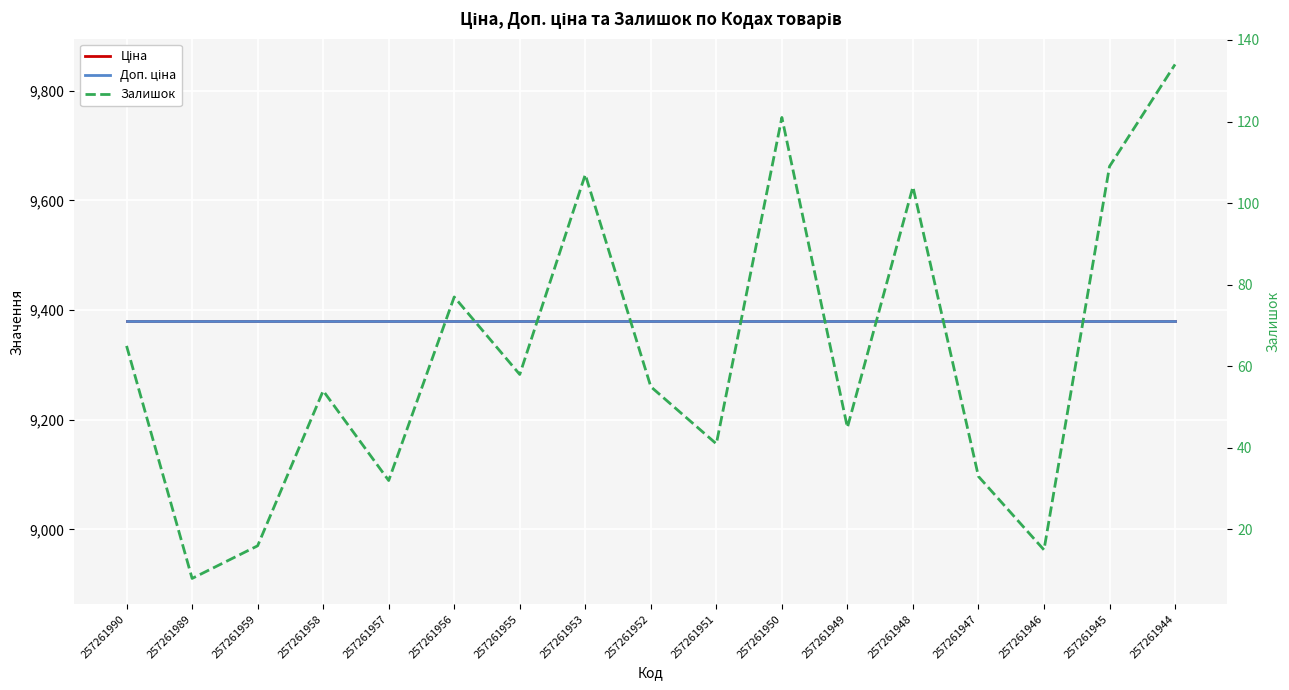

At 257261945, list the series in order from largest to smallest.

Ціна, Доп. ціна, Залишок